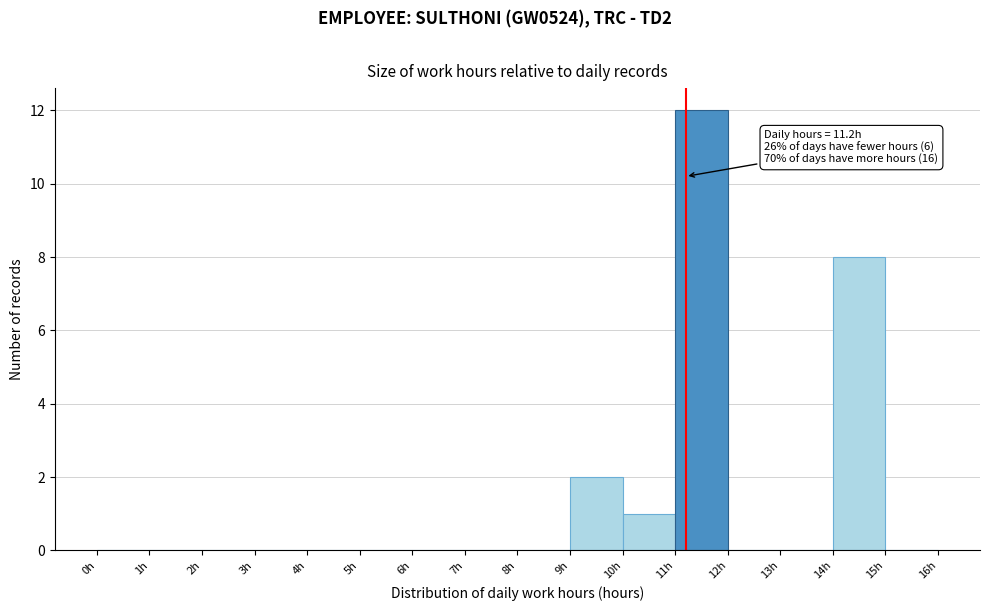

Which range on the x-axis has the tallest bar?

11 to 12